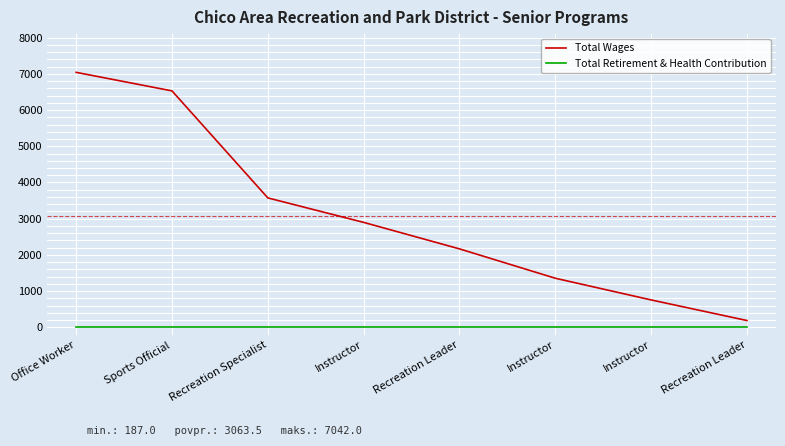

At which category is the sum across all series the highest?

Office Worker